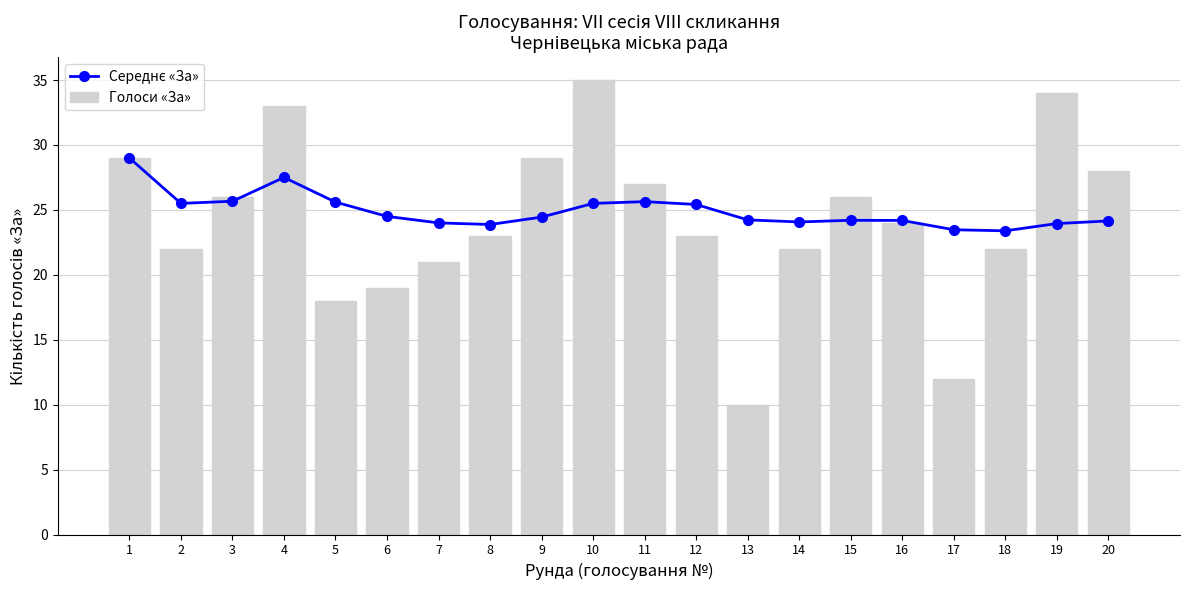

What is the total value across all series at 9?

53.4